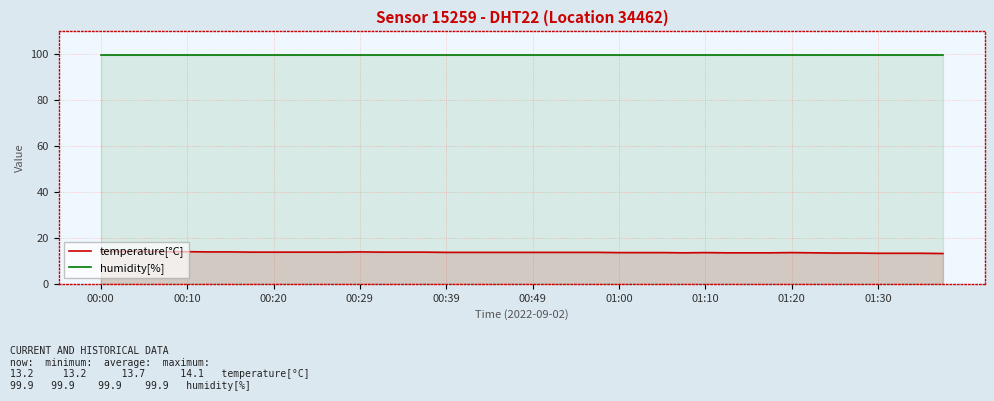

List the series in order of their overall mean, lowest first.

temperature[°C], humidity[%]